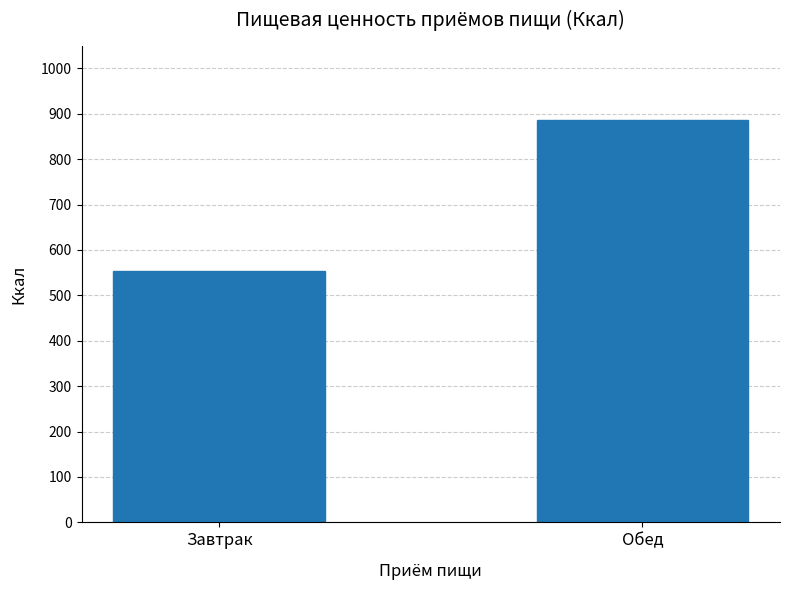

The value at Завтрак is 554.3. True or false?

True